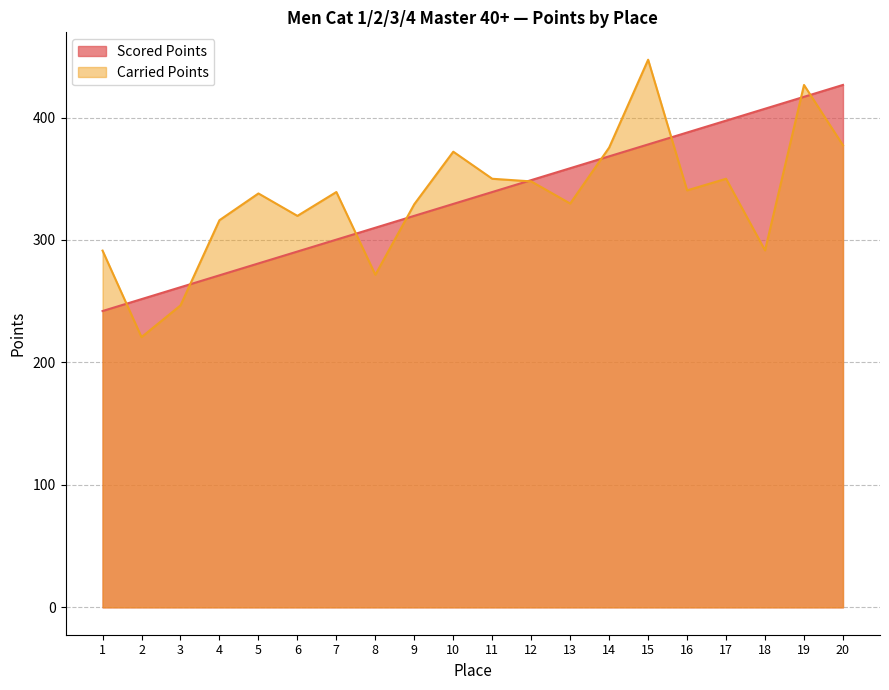

Between 11 and 17, which series saw the biggest shift?

Scored Points